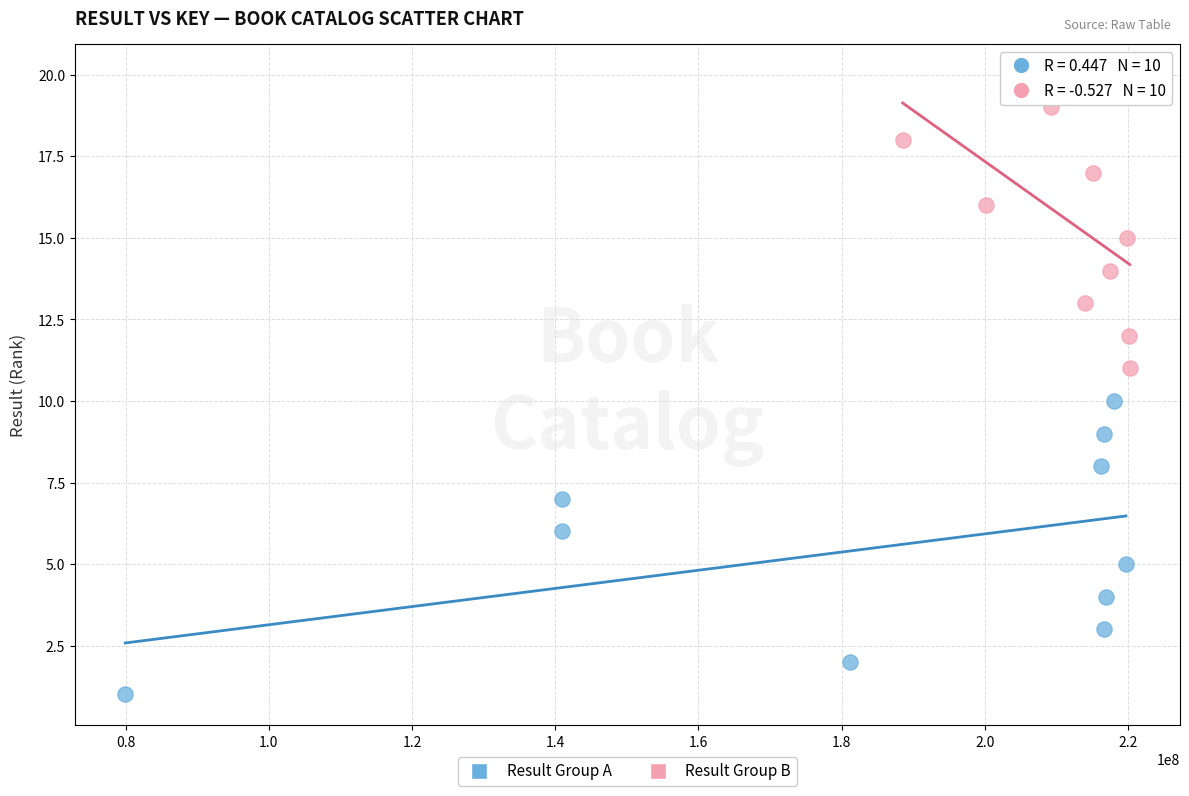

Which series contains the lowest Y value?

Result Group A